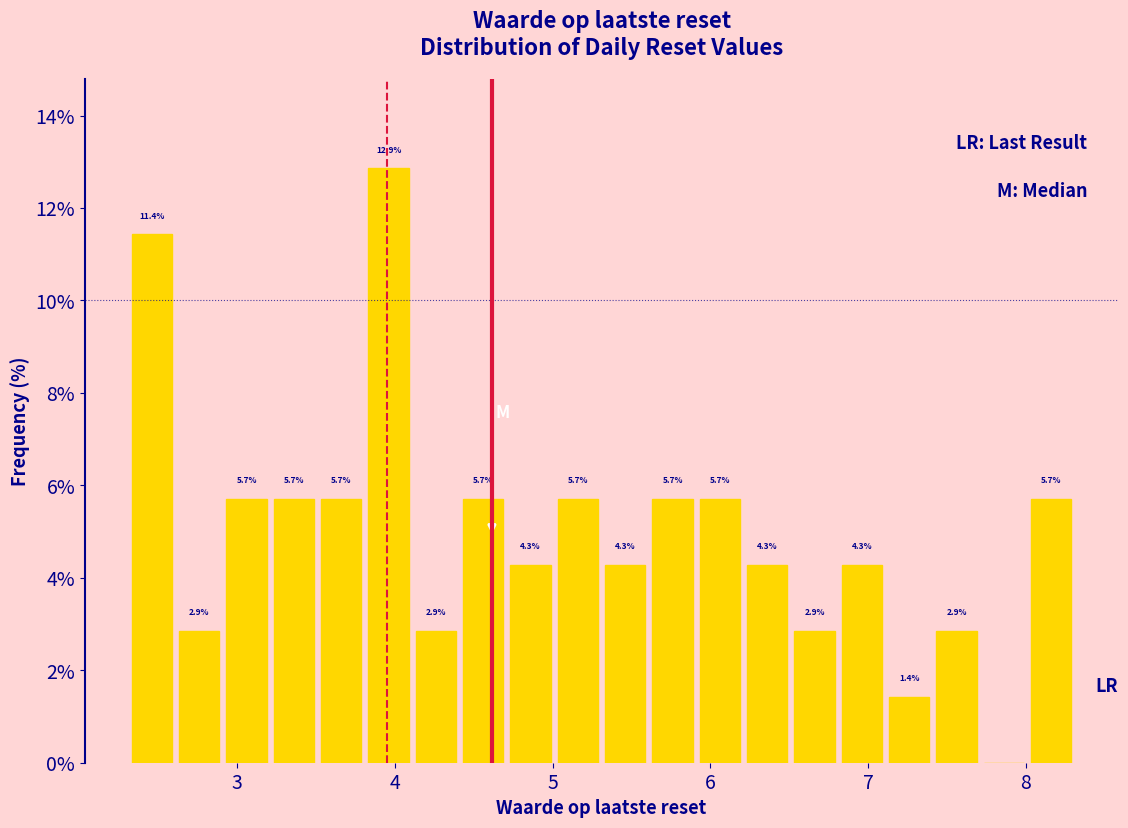

Read against the x-axis, roughly where is the centre of the tallest bar?

4.0